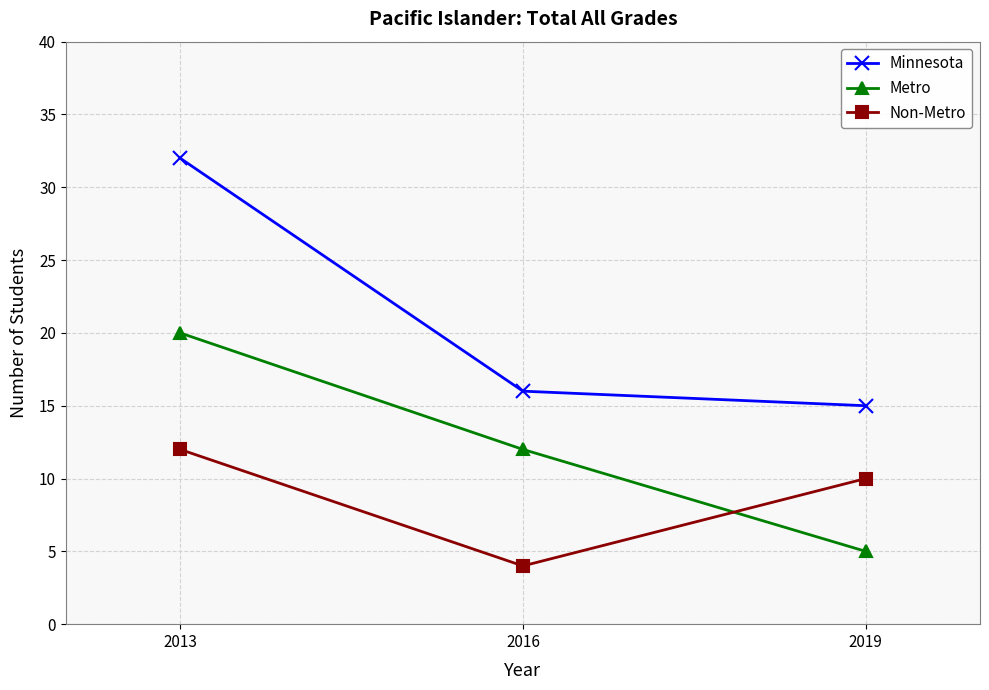

Count the number of data series in this chart.

3